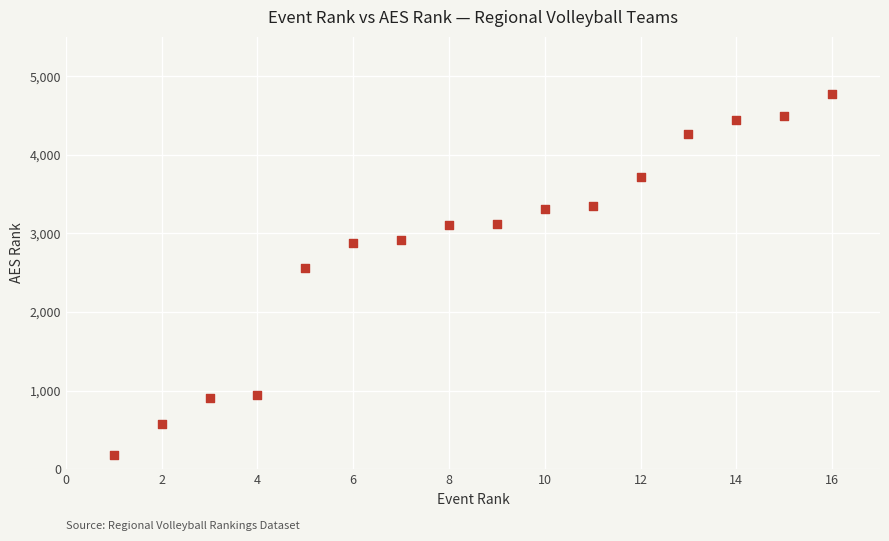

What is the range of Y values (max minus min)?

4592